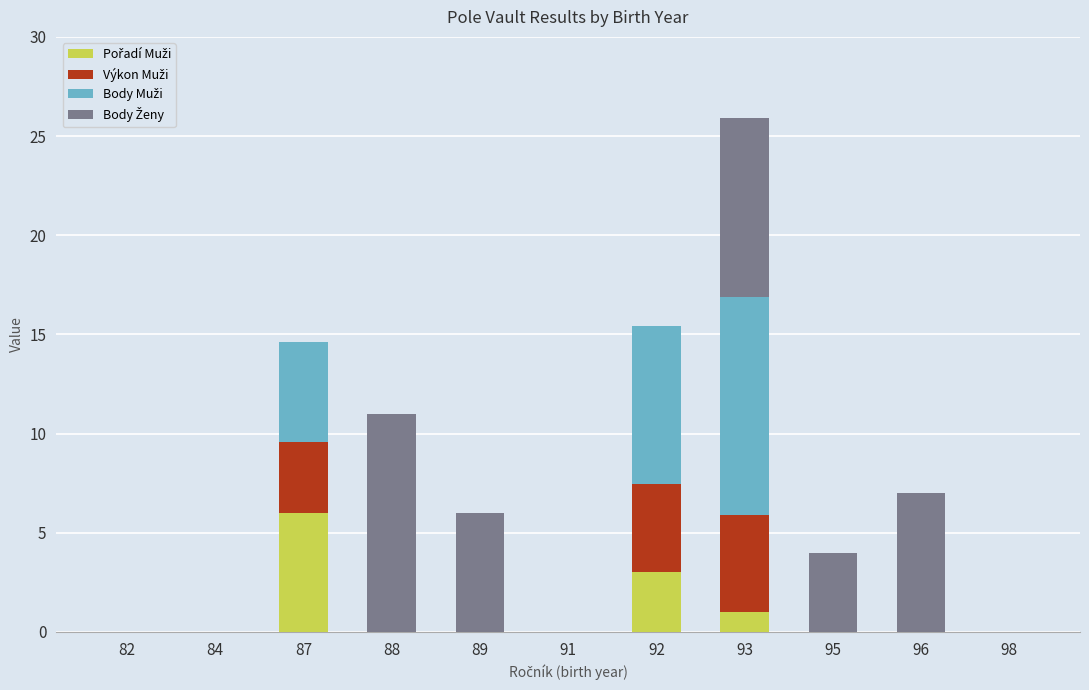

At which category is the sum across all series the highest?

93